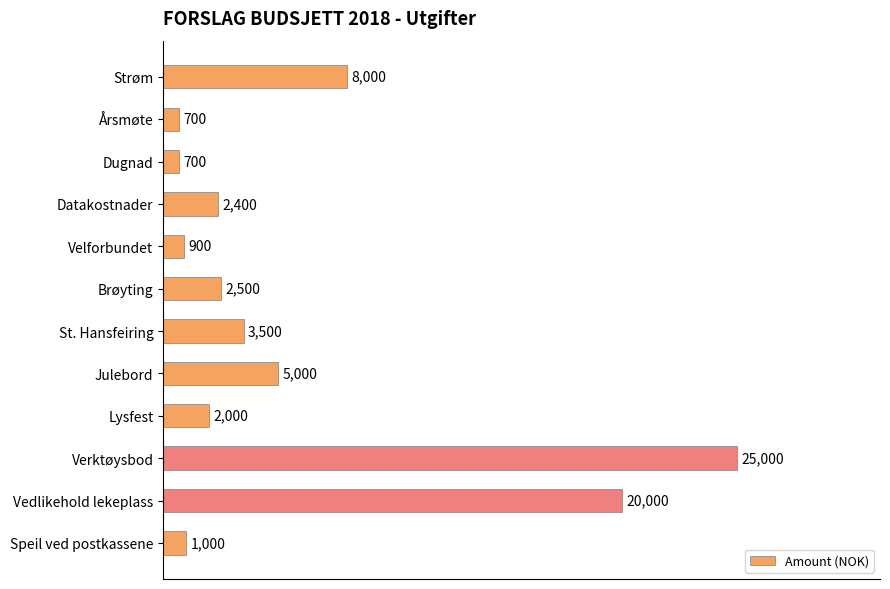

What is the label of the 11th bar from the top?

Vedlikehold lekeplass